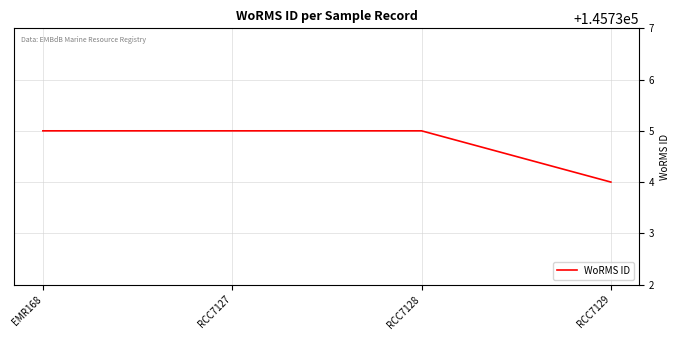

True or false: there are more than 2 points higher than both neighbors.

False